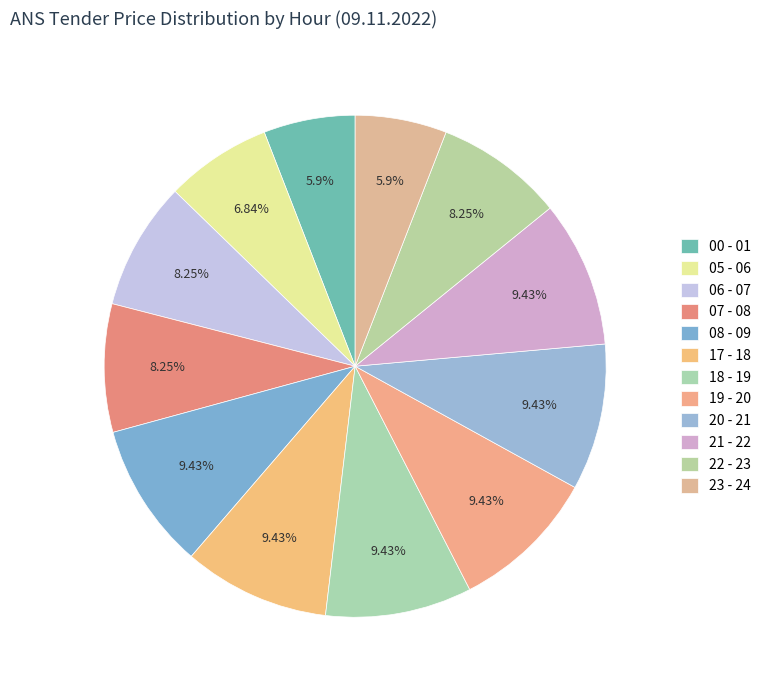

Is it true that 17 - 18 is 9% of the pie?

True